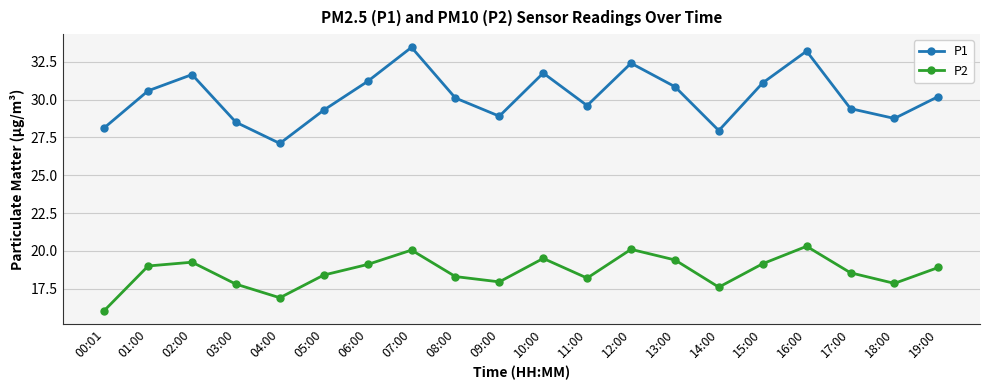

Which label corresponds to the smallest value in the chart?

00:01